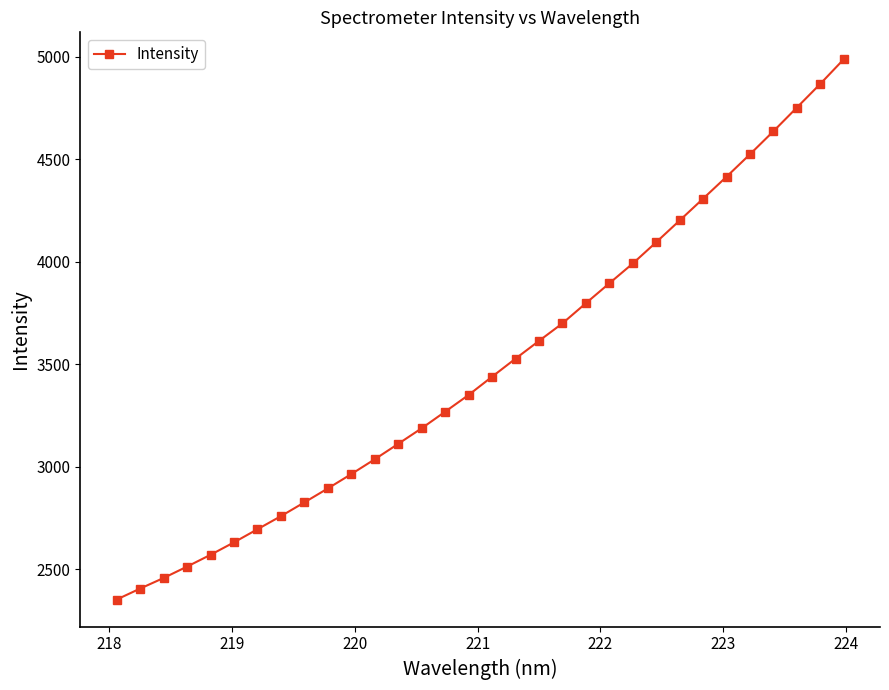

What is the difference between the second highest and minimum values?

2515.1